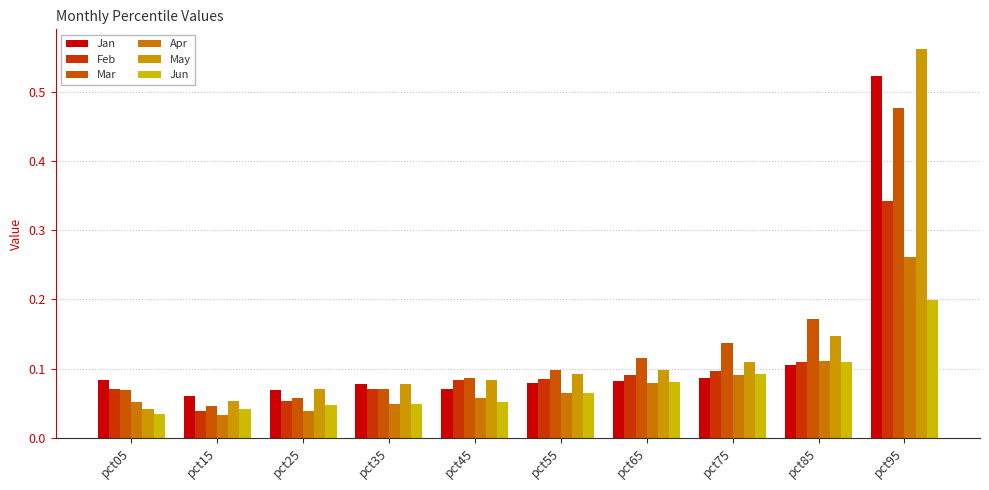

List the series in order of their peak value, lowest first.

Jun, Apr, Feb, Mar, Jan, May